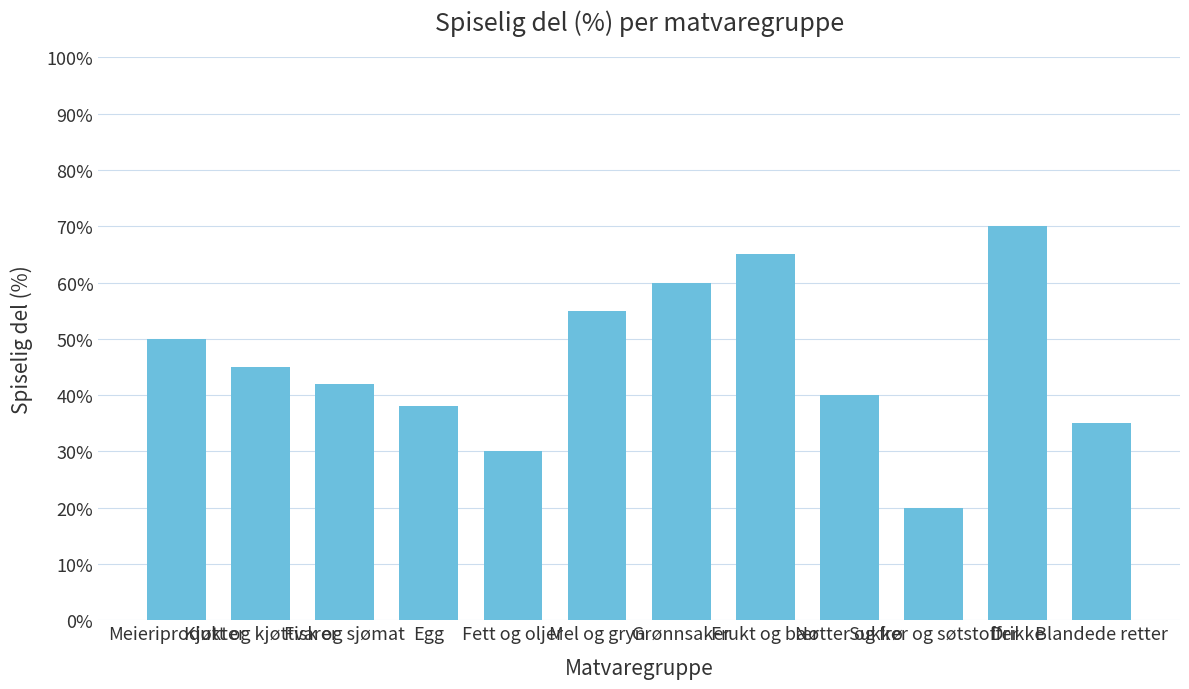

What position from the right is Fett og oljer?

8